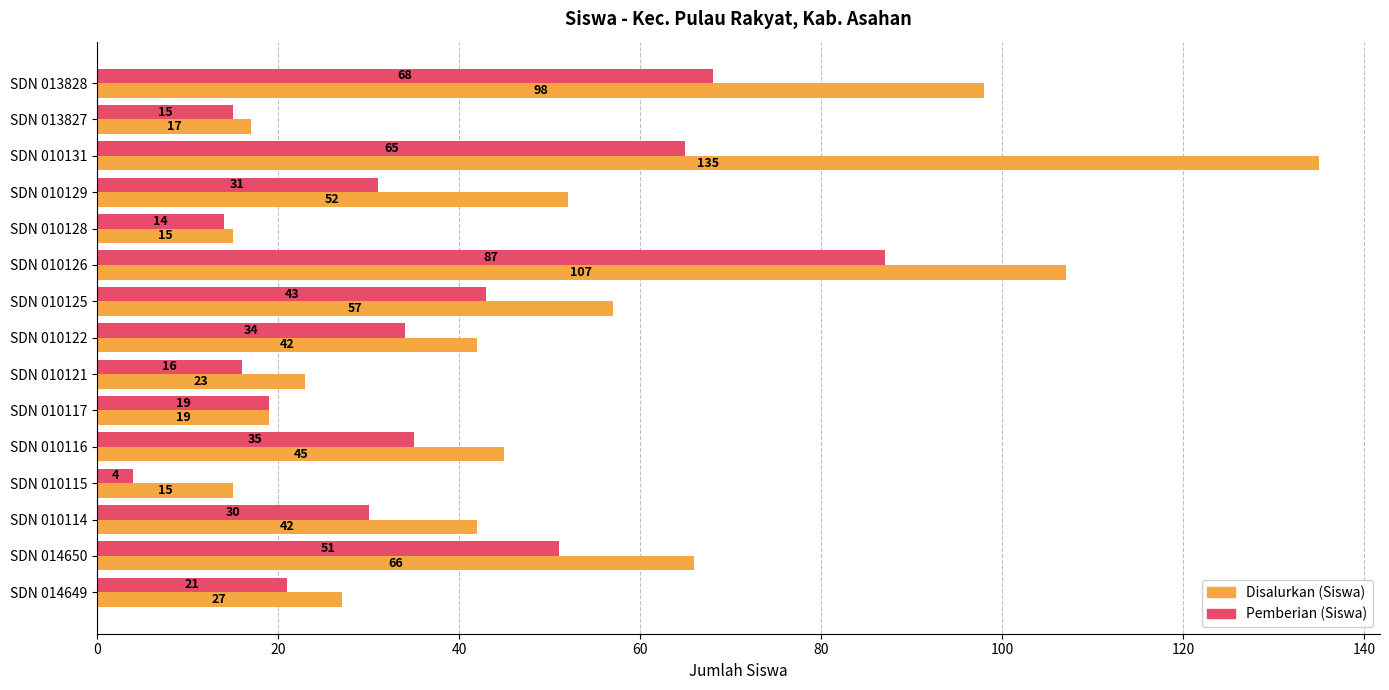

The value of Disalurkan (Siswa) at SDN 010125 is 98. True or false?

False